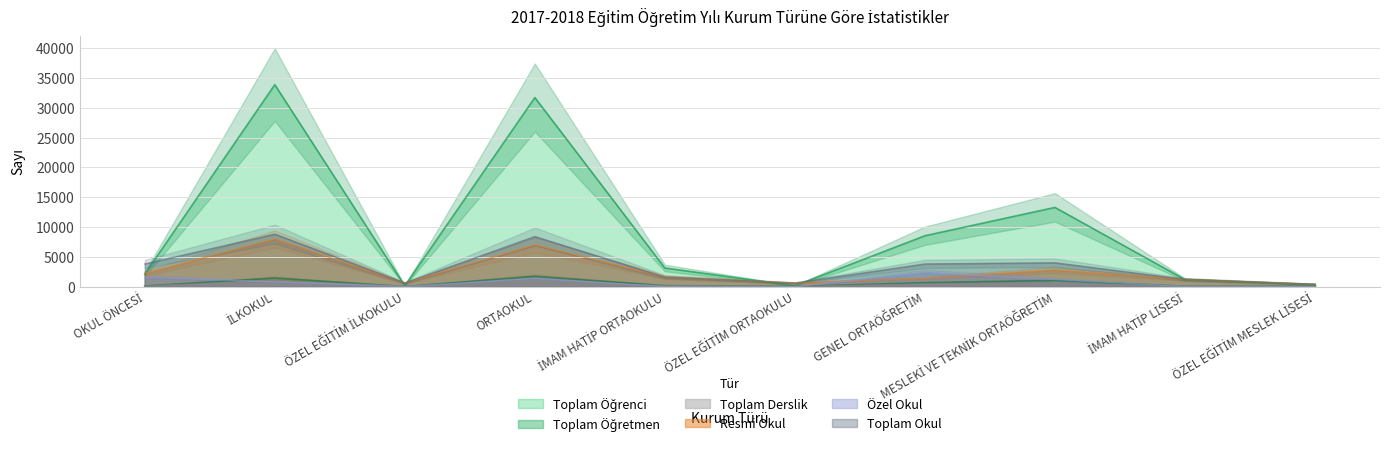

Rank the series at İMAM HATİP LİSESİ from lowest to highest value.

Özel Okul, Toplam Öğretmen, Toplam Derslik, Toplam Öğrenci, Resmi Okul, Toplam Okul